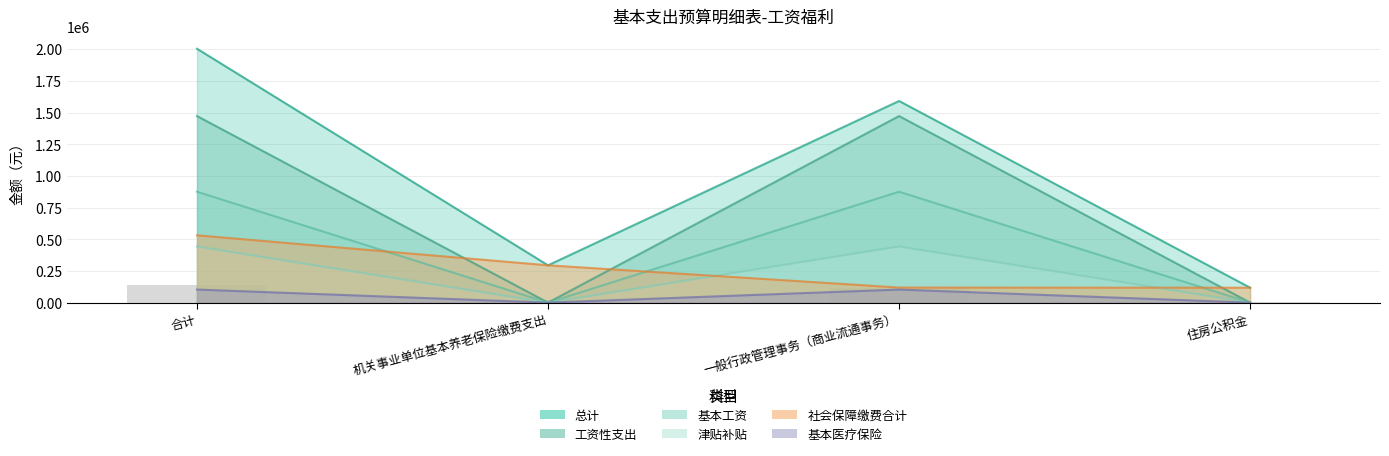

Which series has the largest range (max minus min)?

总计